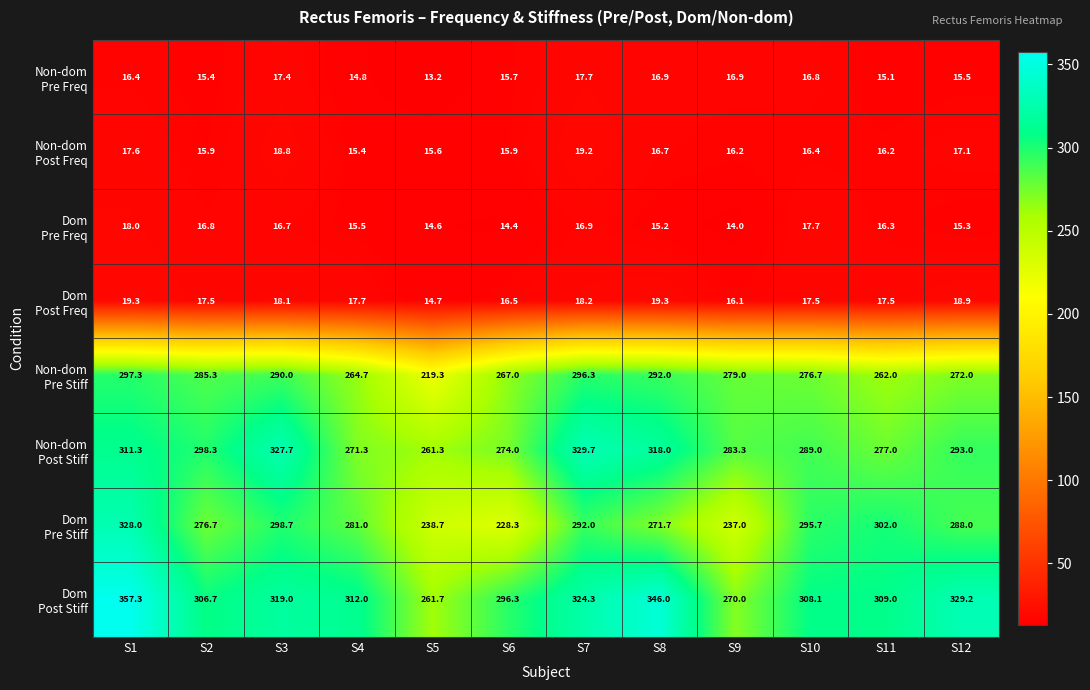

Which category has the highest value across all series?

S1